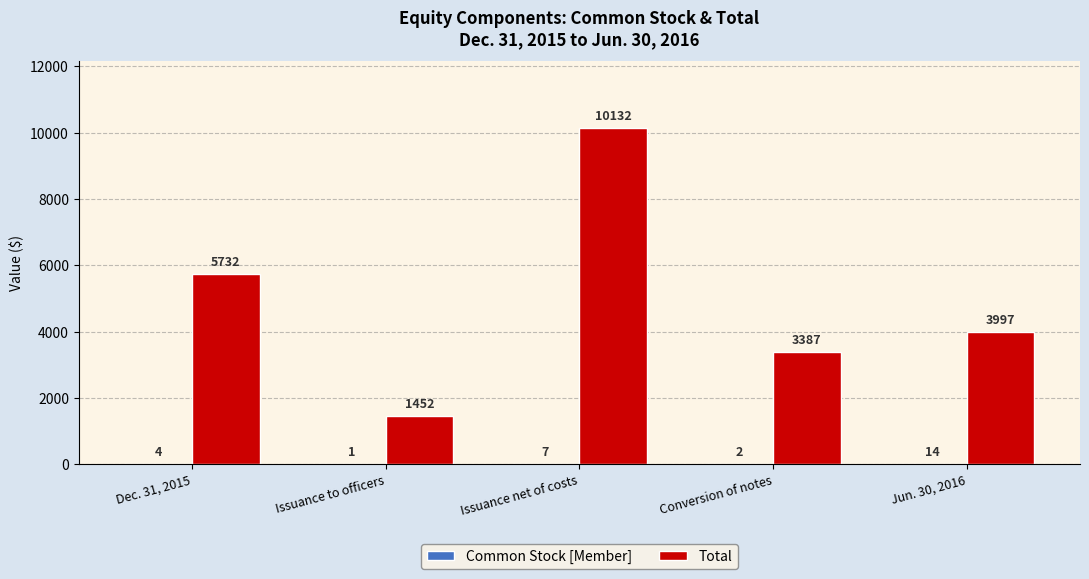

At which category does the chart reach its peak across all series?

Issuance net of costs